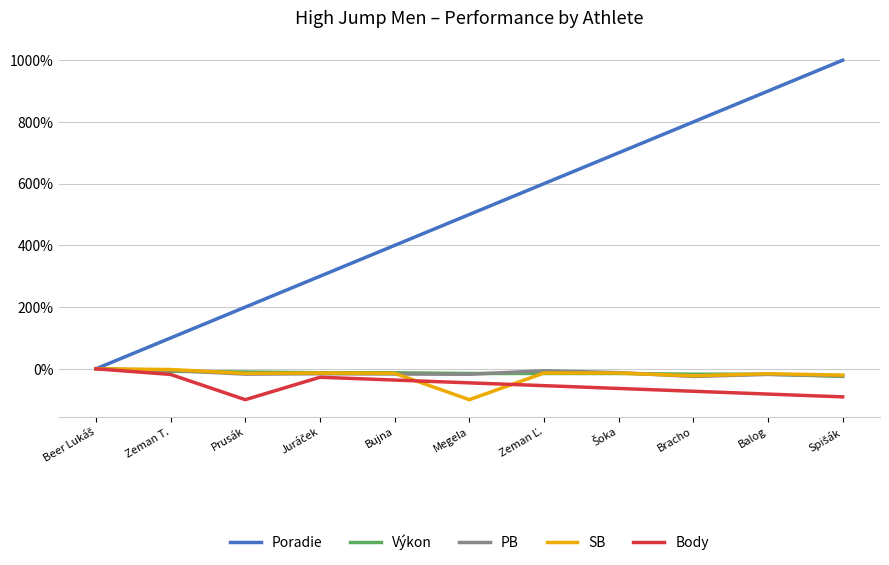

Which series has the largest total across all categories?

Poradie